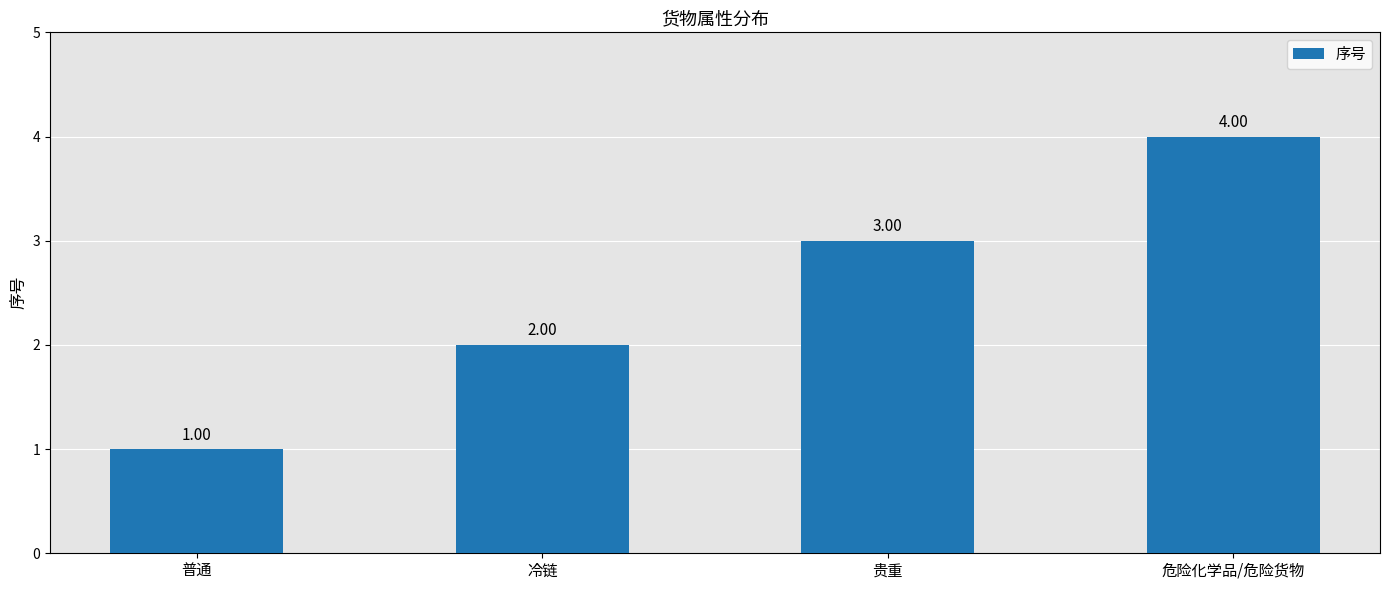

Approximately how many times larger is the value at 普通 compared to 贵重?

0.3